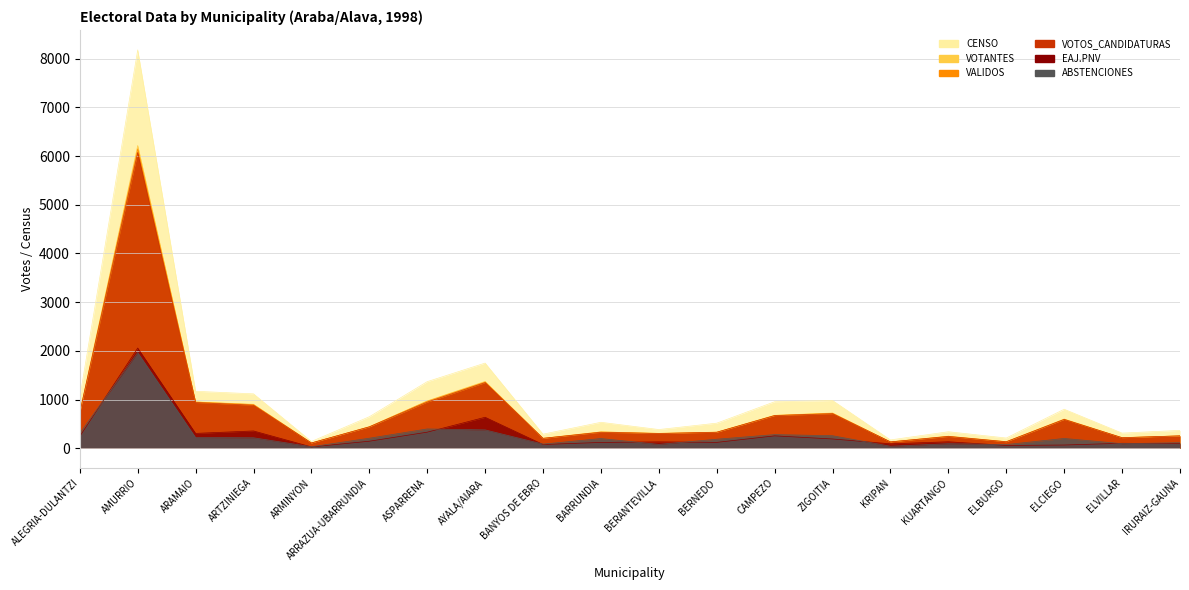

How many data points in ABSTENCIONES are above 200?

9